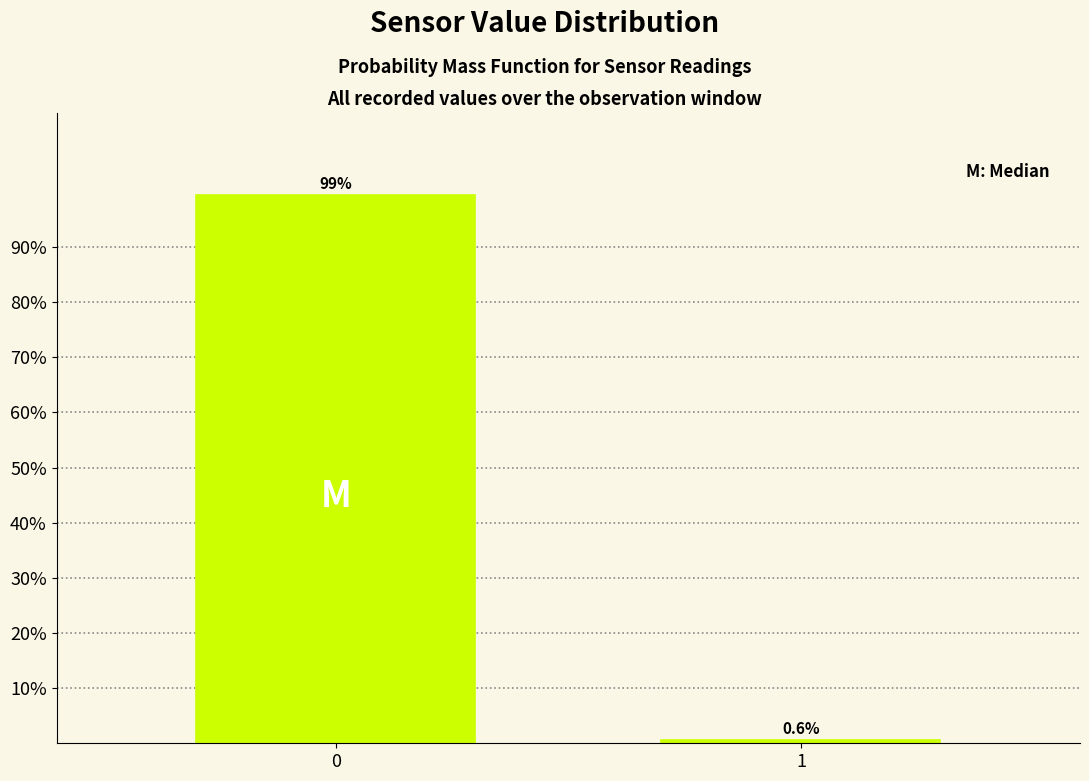

Reading left to right, transcribe all the data shown in this chart.

99.4	0.6